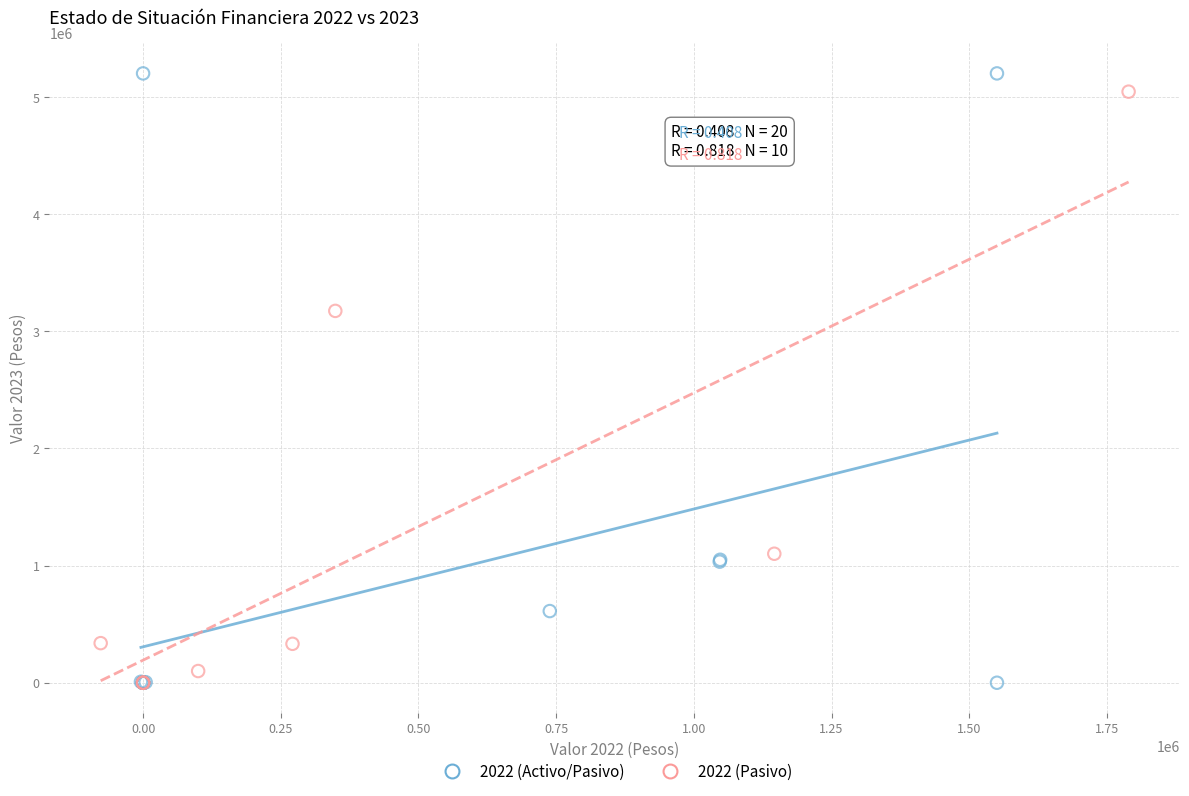

Which series has the widest spread of Y values?

2022 (Activo/Pasivo)